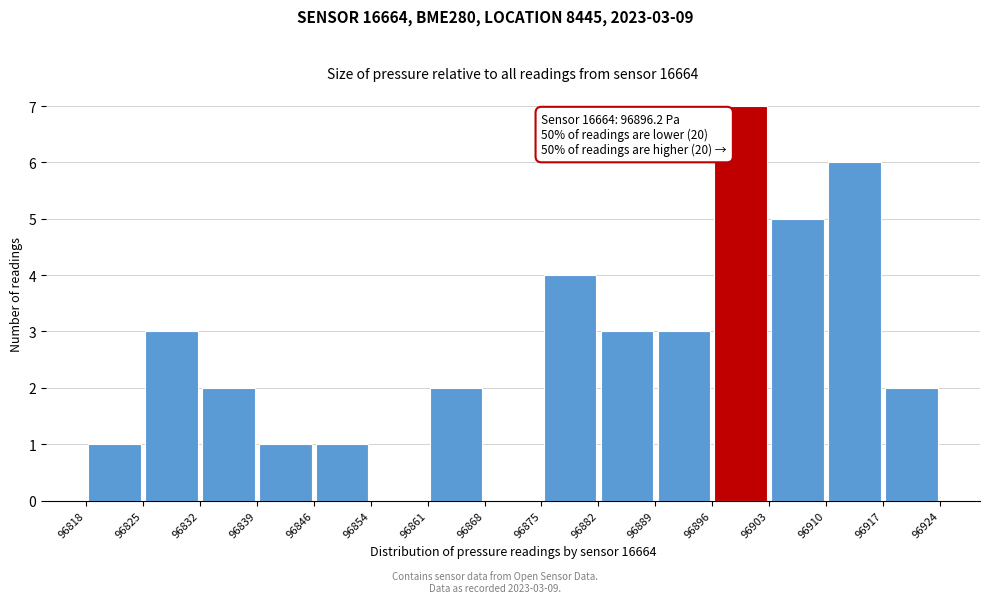

Which range on the x-axis has the tallest bar?

96896 to 96903